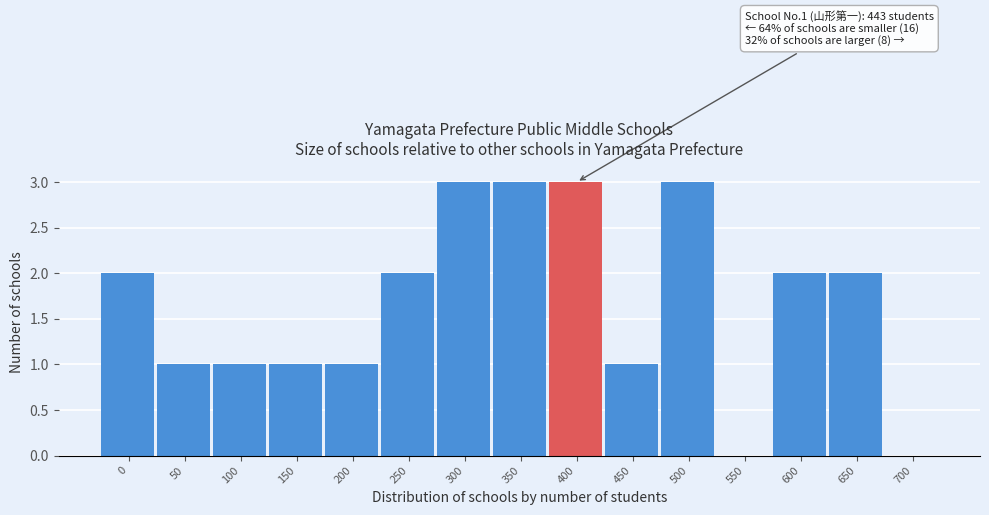

Reading left to right, extract all data points from this chart.

0=2	50=1	100=1	150=1	200=1	250=2	300=3	350=3	400=3	450=1	500=3	550=0	600=2	650=2	700=0